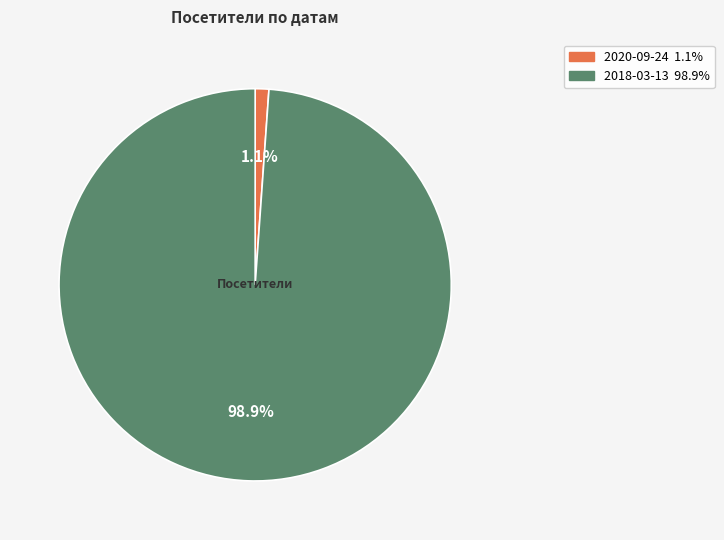

To the nearest percent, what is the difference between the largest and smallest slice percentages?

98%